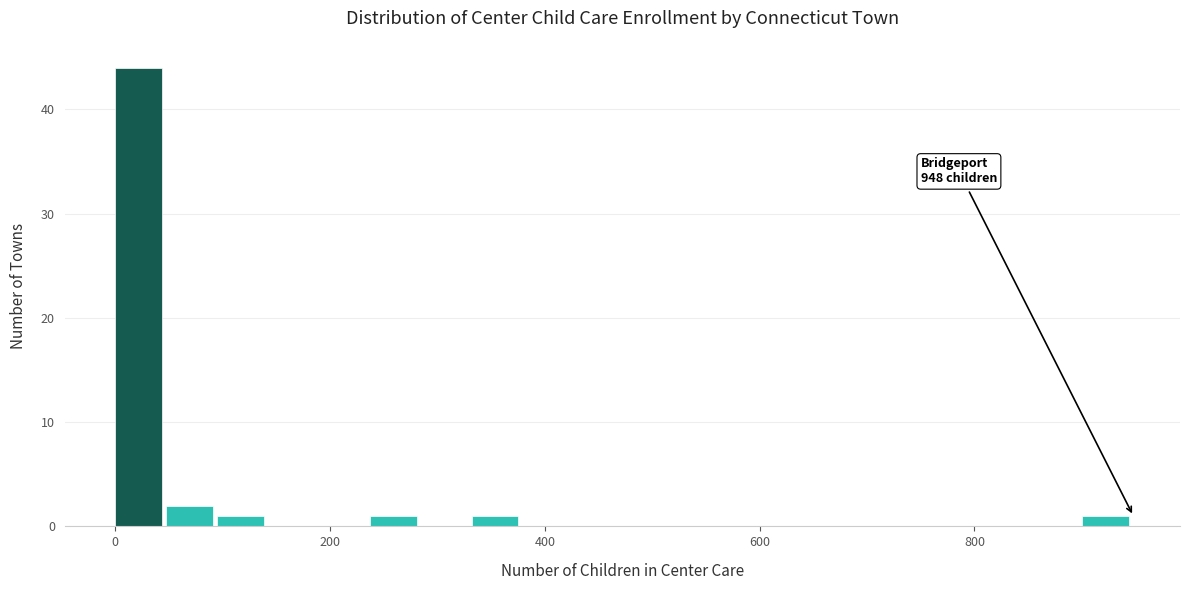

Around what value on the x-axis is the tallest bar? Give the approximate position of its centre, as read against the axis.

20